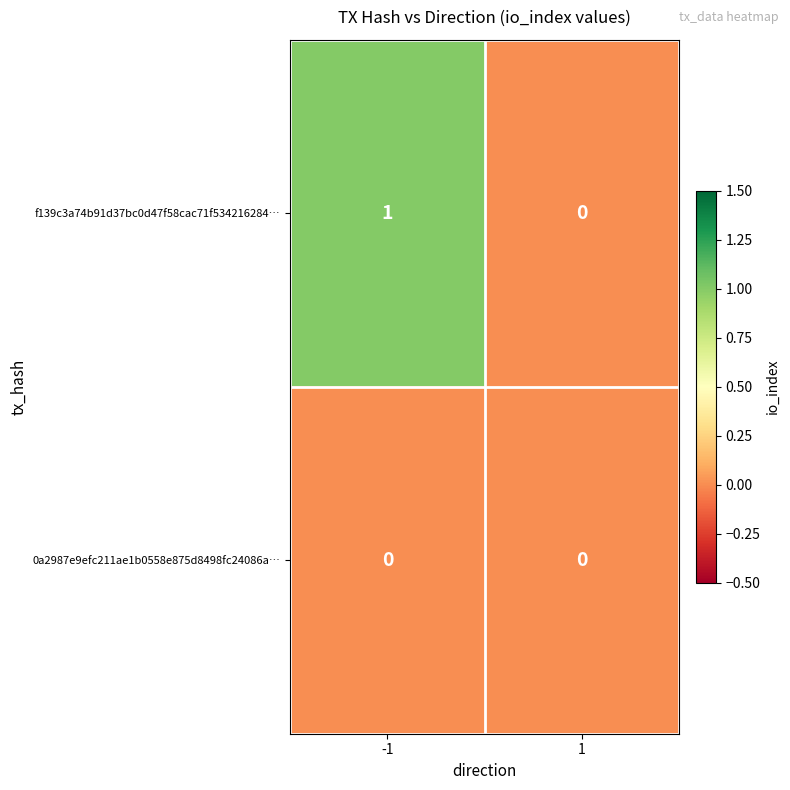

Which series has the largest range (max minus min)?

f139c3a74b91d37bc0d47f58cac71f534216284…